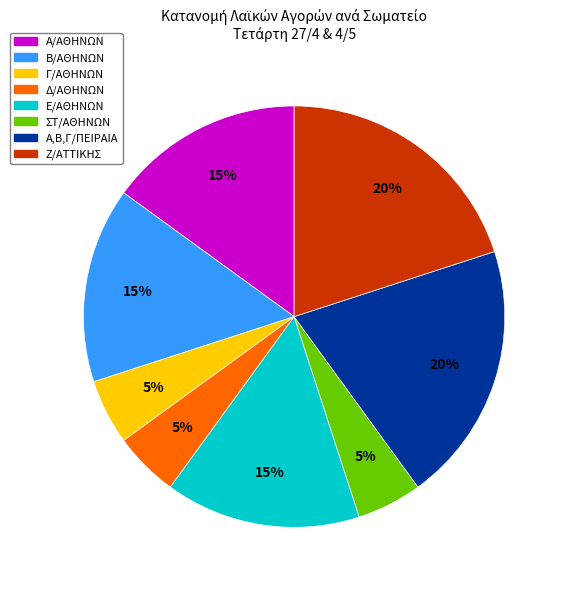

Is Ε/ΑΘΗΝΩΝ the majority of the pie?

No